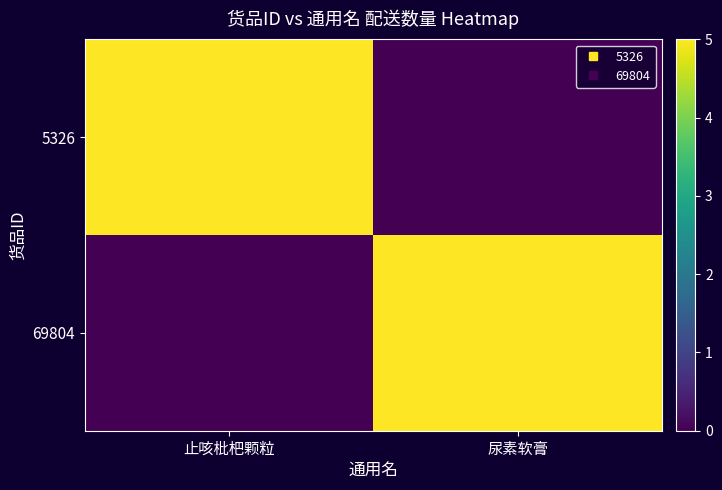

Between 止咳枇杷颗粒 and 尿素软膏, which series saw the biggest shift?

5326